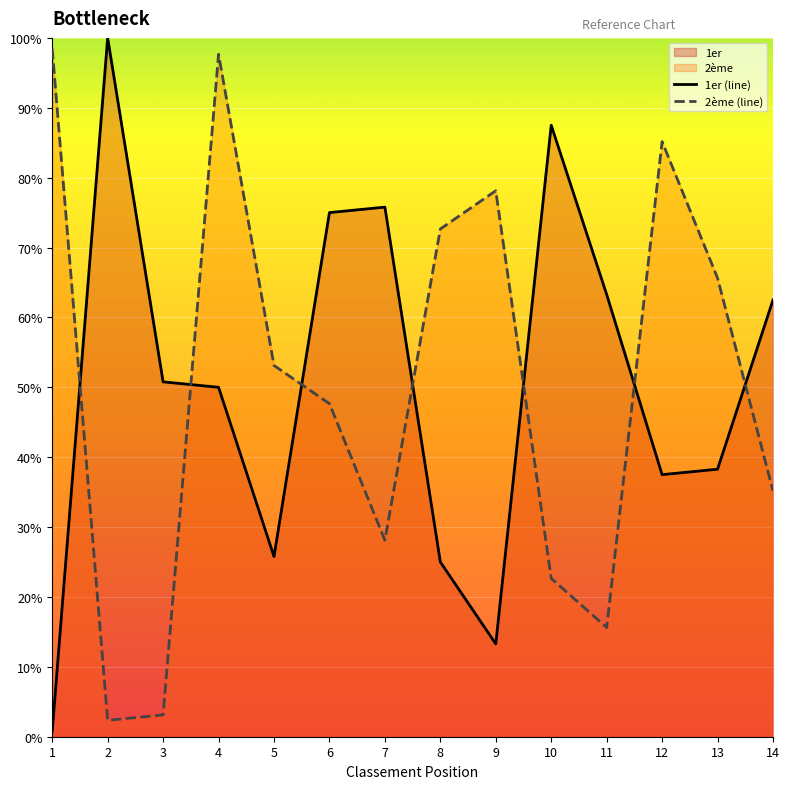

What is the maximum value shown in the chart?

100.0